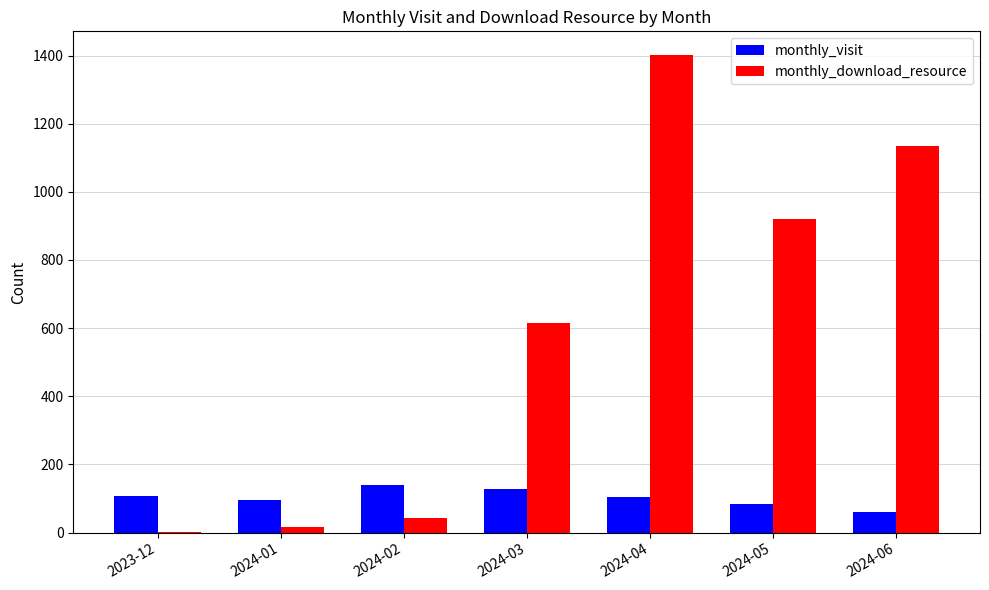

What is the maximum value shown in the chart?

1401